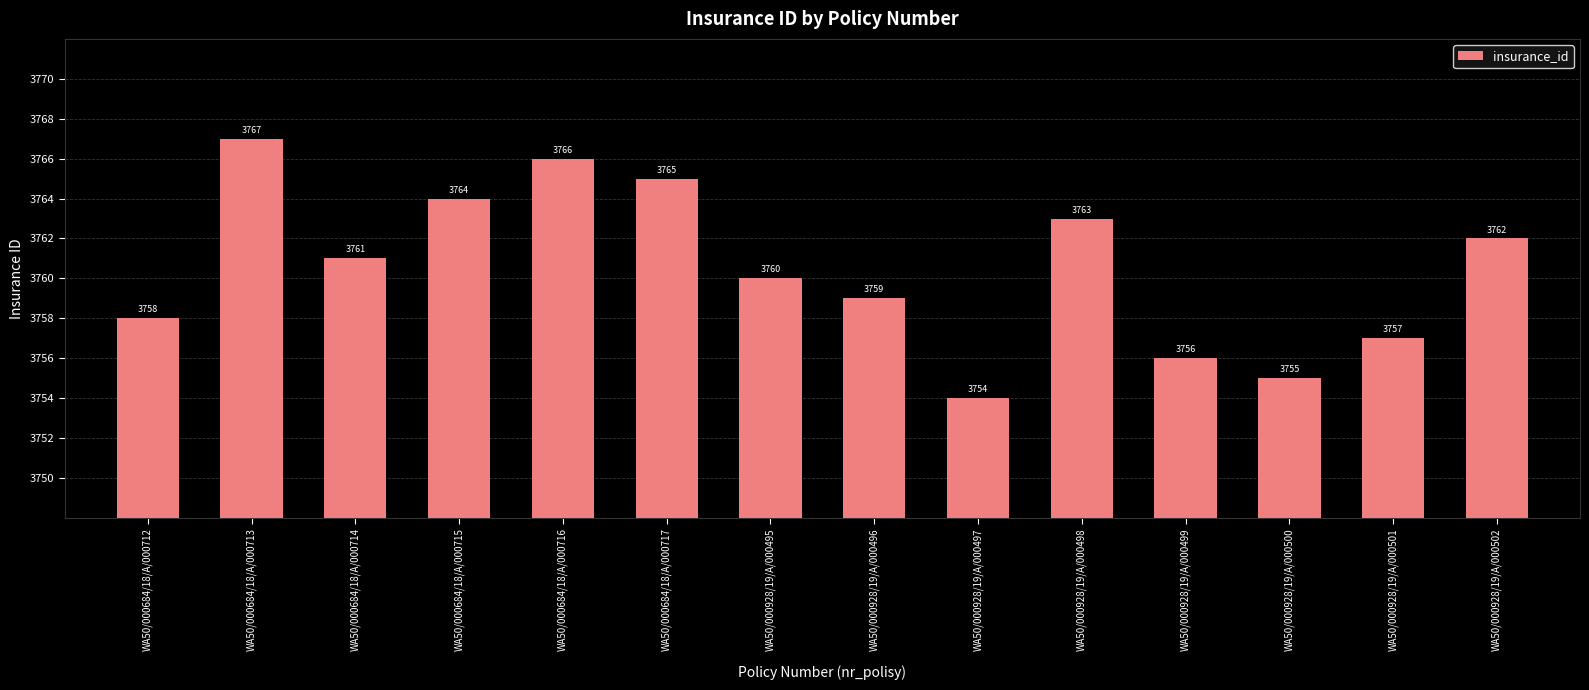

What is the difference between the second highest and minimum values?

12